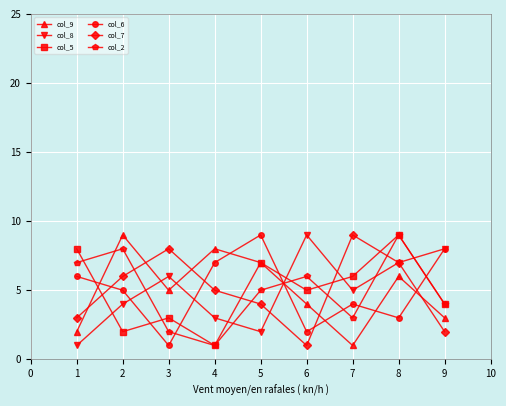

What is the sum of the col_9 values at 2 and 6?

13